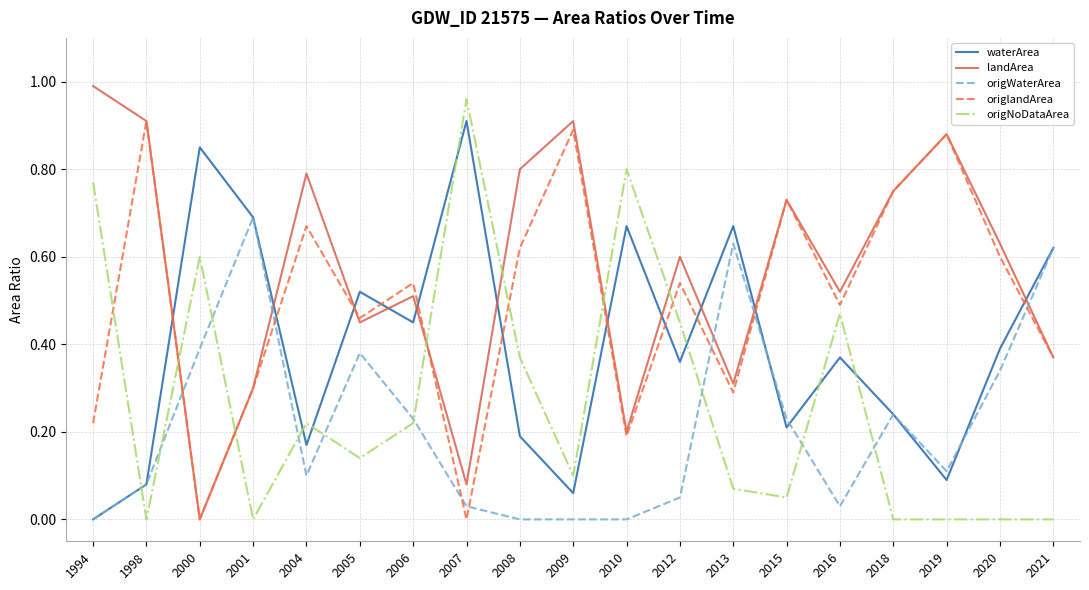

Which label corresponds to the largest value in the chart?

1994